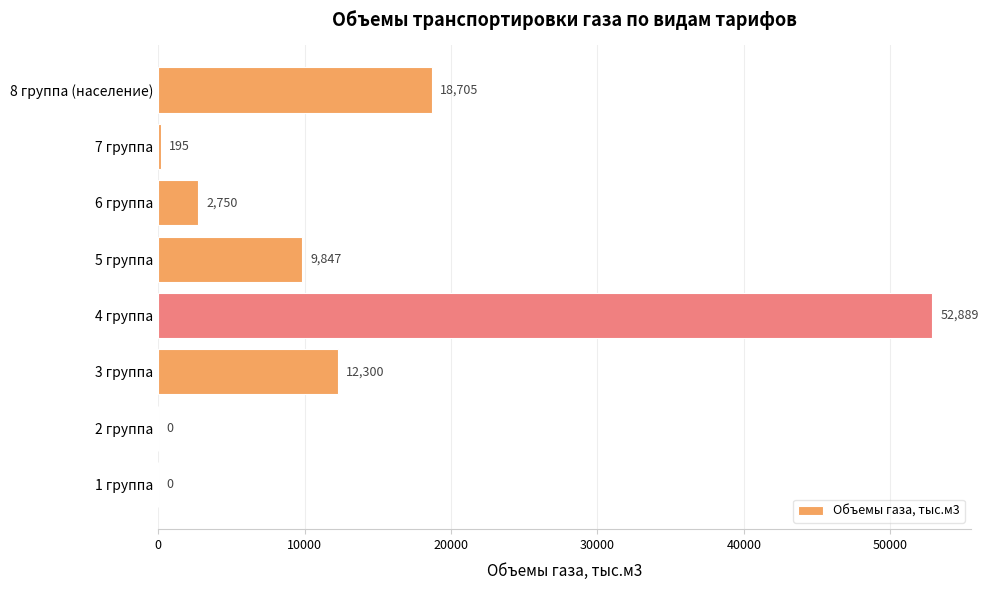

Which has a higher value, 6 группа or 4 группа?

4 группа